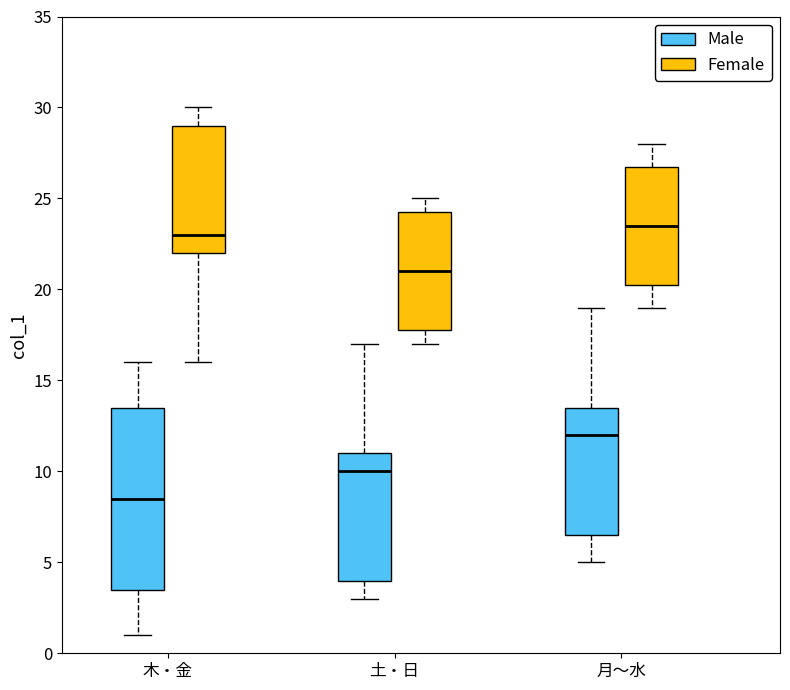

Where does the lower whisker of the box for 木・金 (Male) end on the y-axis? The values are not printed on the chart, so give them approximately, as read against the axis.

1.0